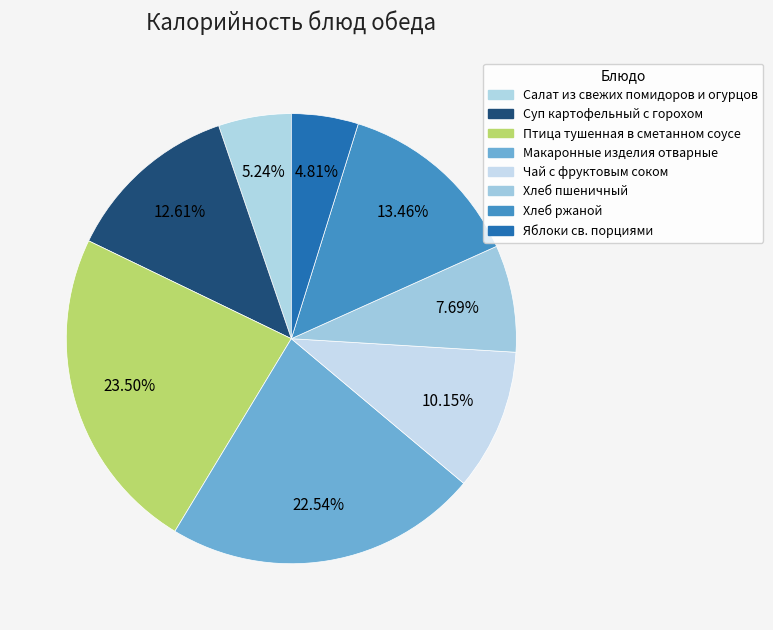

Count the number of slices in the pie.

8